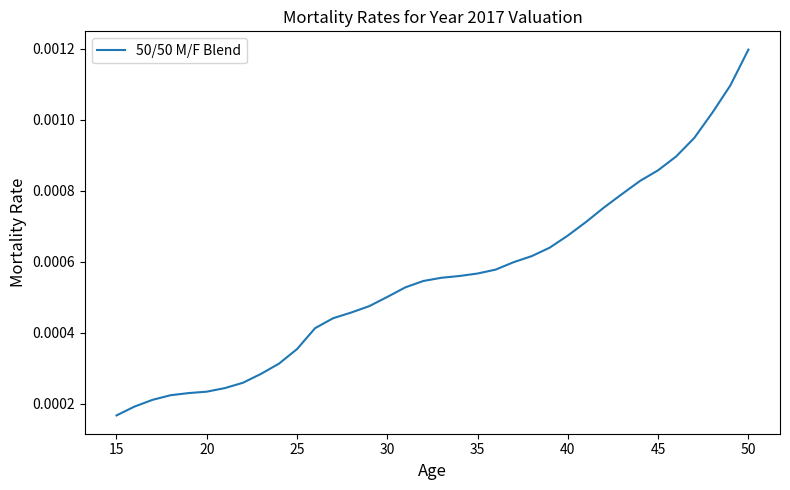

Does the chart have visible grid lines?

No